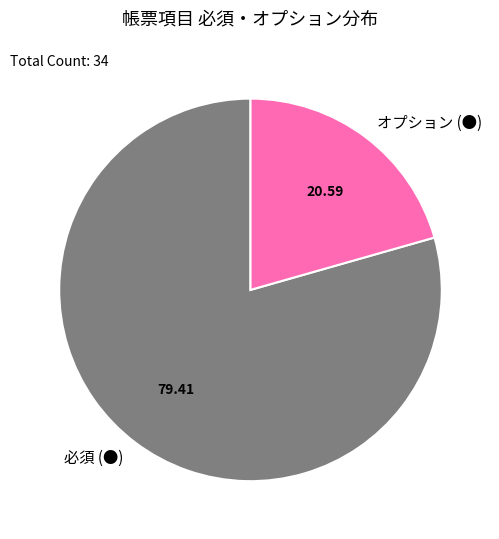

Is there any slice that represents more than half of the pie?

Yes